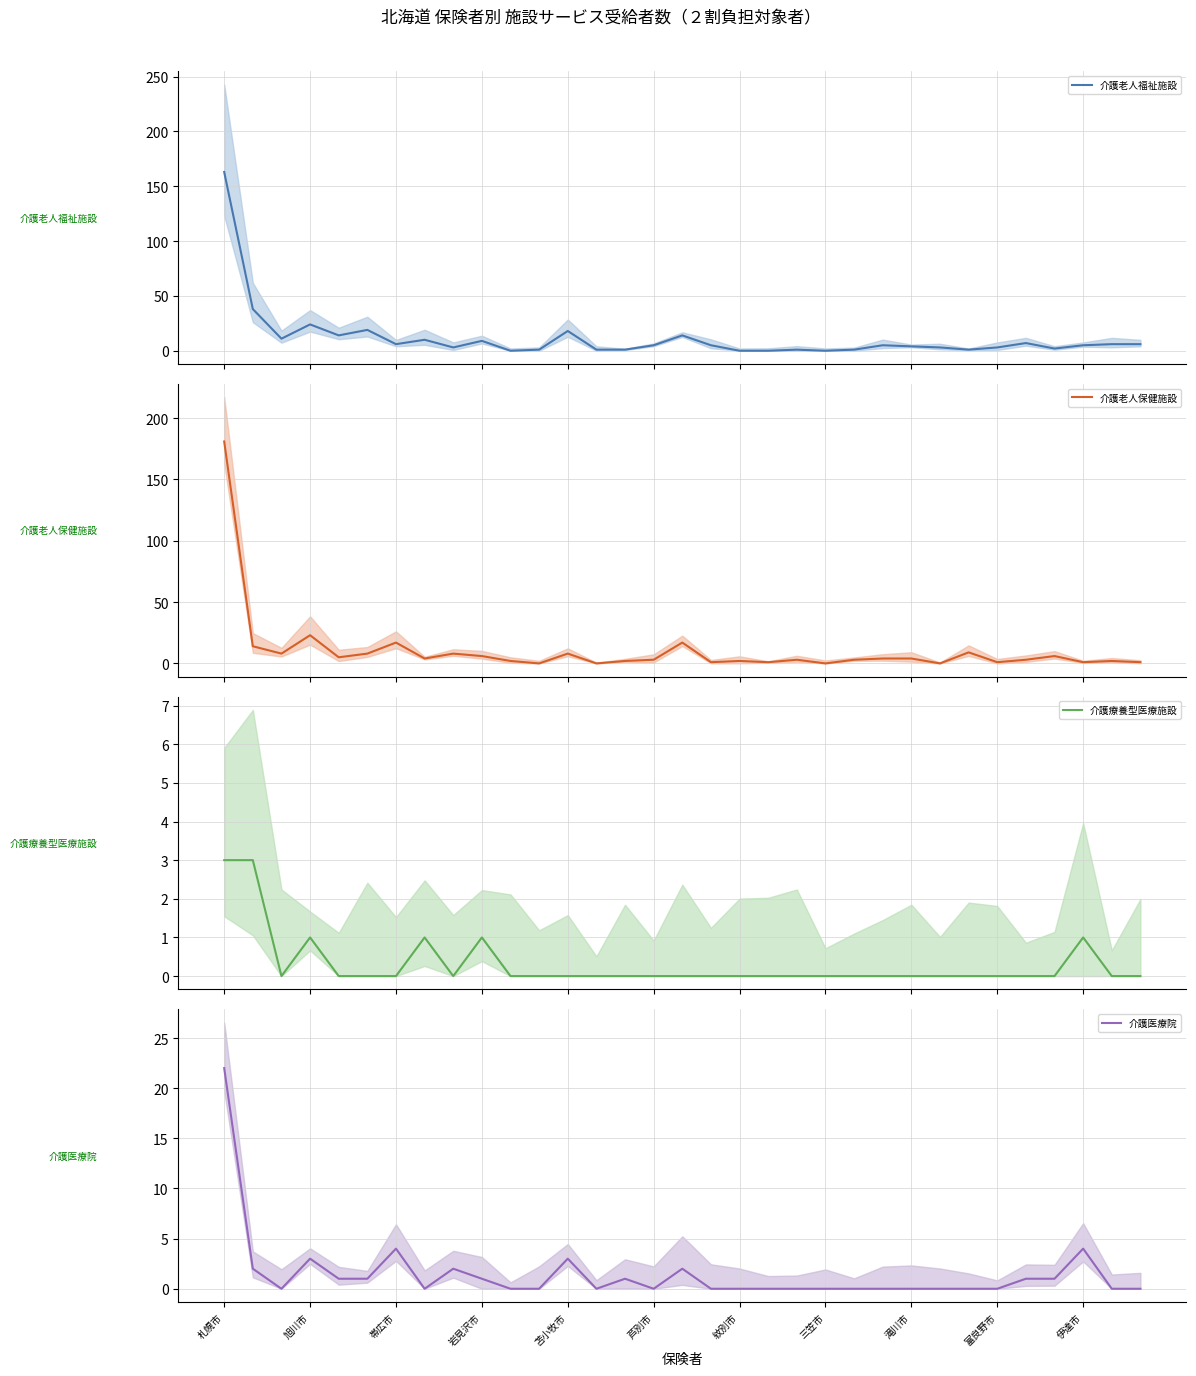

How many data points in 介護老人保健施設 are less than 3?

13